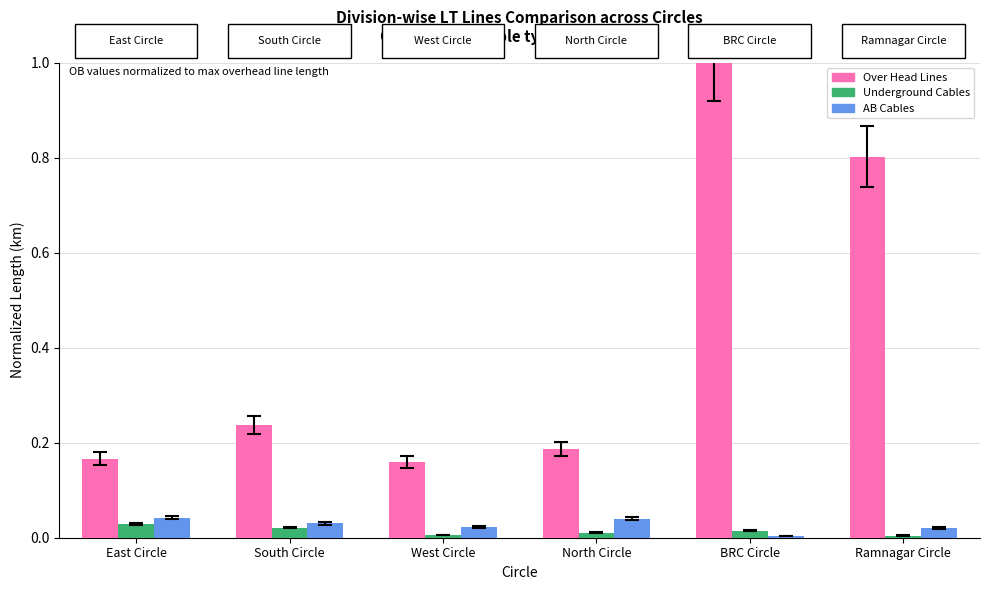

Which series has the widest spread of values?

Over Head Lines